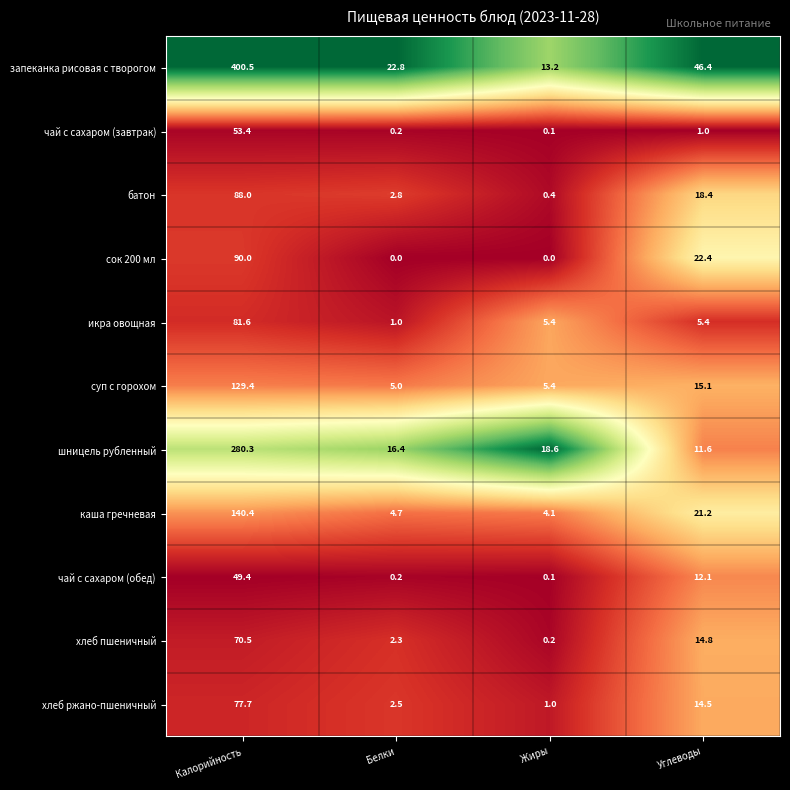

Which series has the largest total across all categories?

запеканка рисовая с творогом